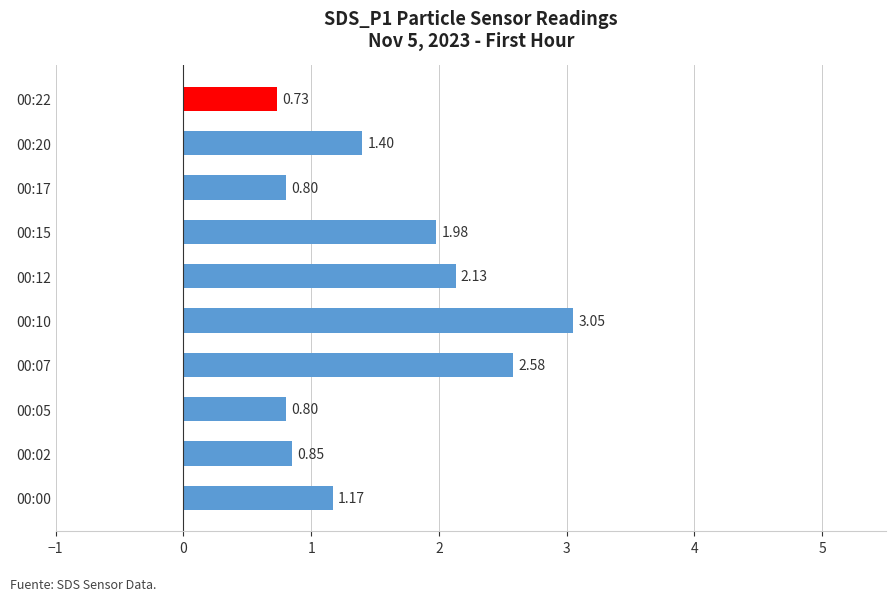

Between 00:20 and 00:12, which is larger?

00:12